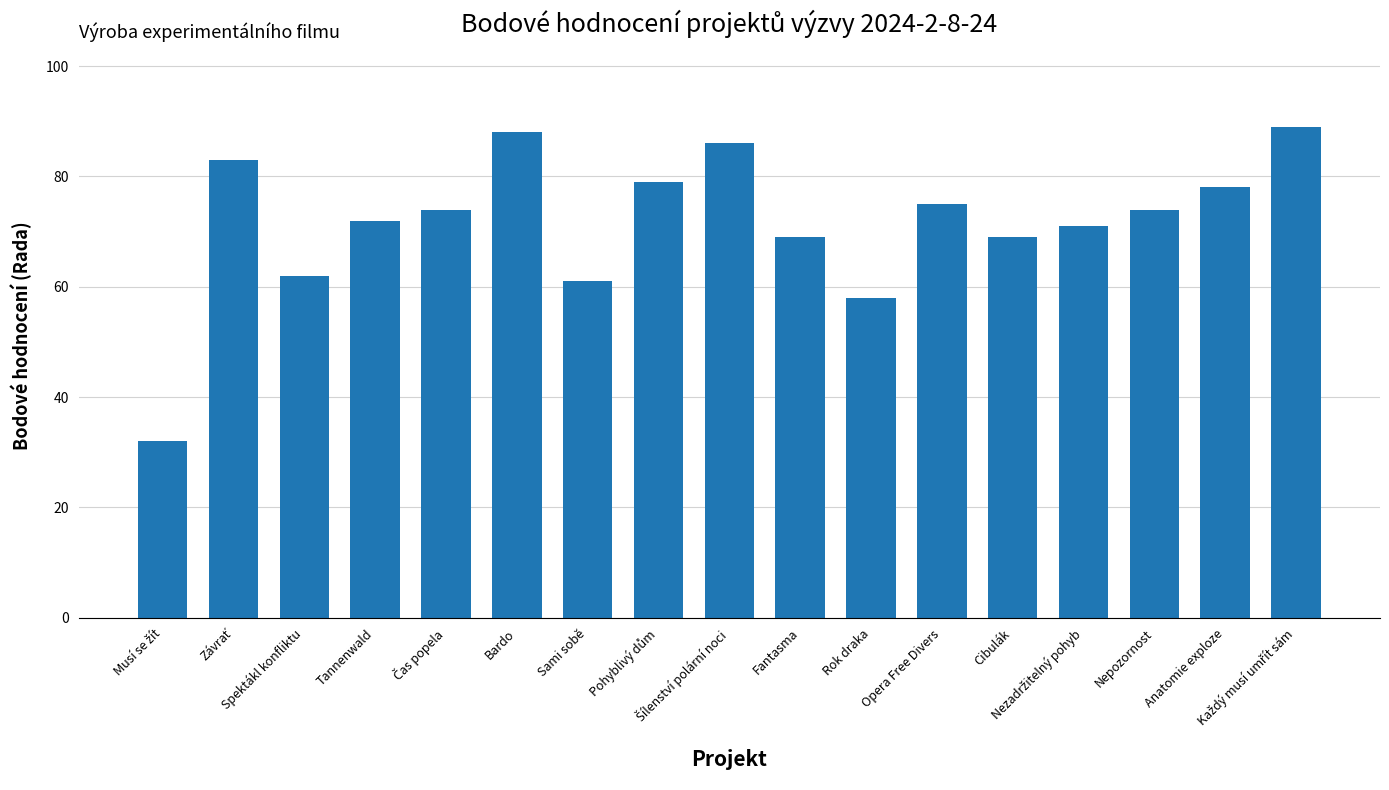

What is the value of the 2nd bar from the left?

83